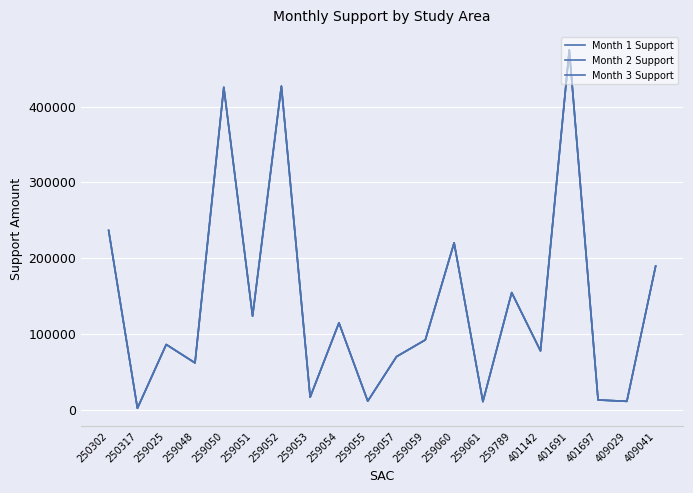

True or false: Month 2 Support has more than 1 interior local peaks.

True